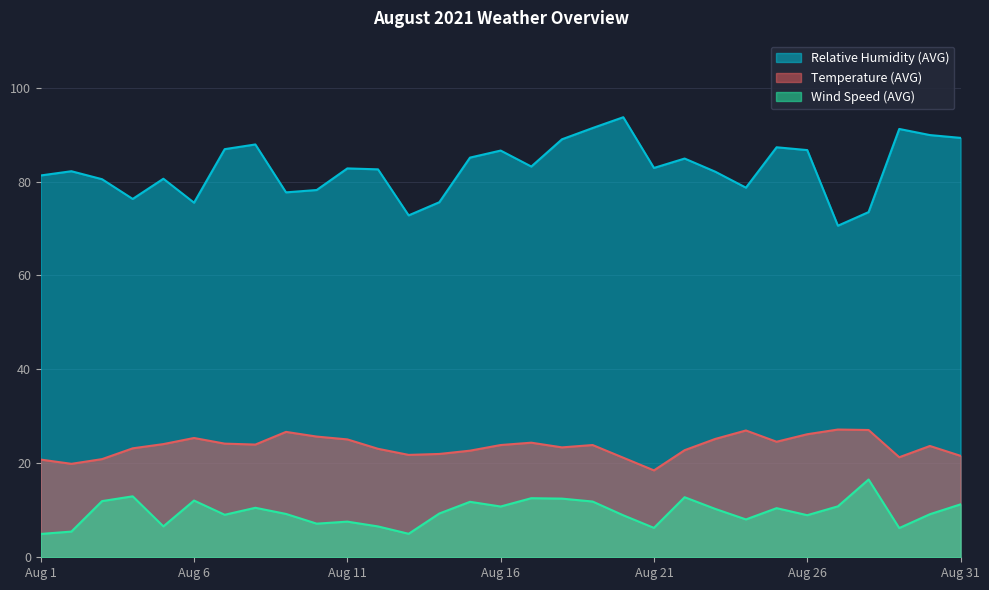

What is the difference between the Wind Speed (AVG) values at Aug 15 and Aug 20?

2.9